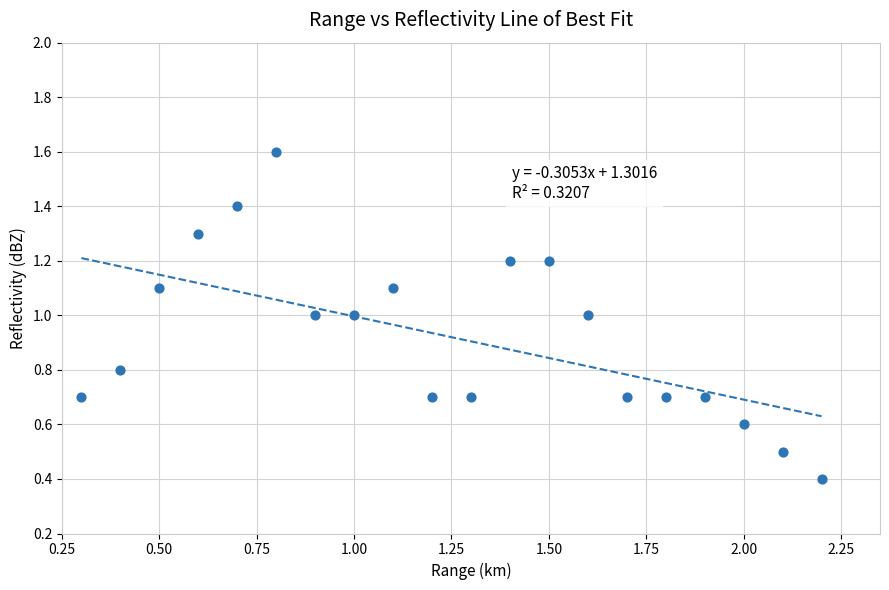

What is the range of Y values (max minus min)?

1.2